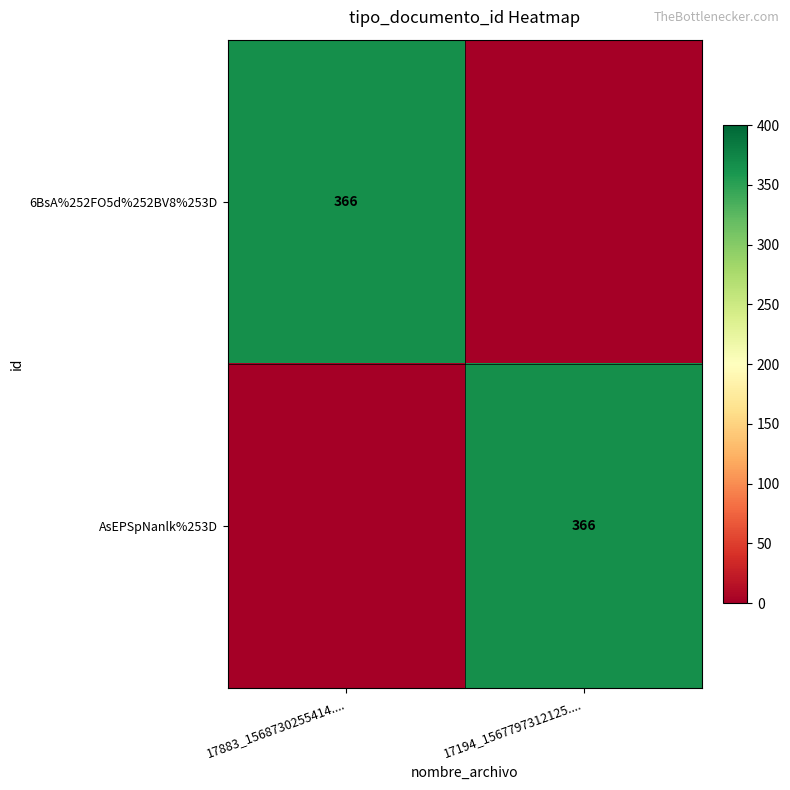

The value of 6BsA%252FO5d%252BV8%253D at 17883_1568730255414.... is 366. True or false?

True